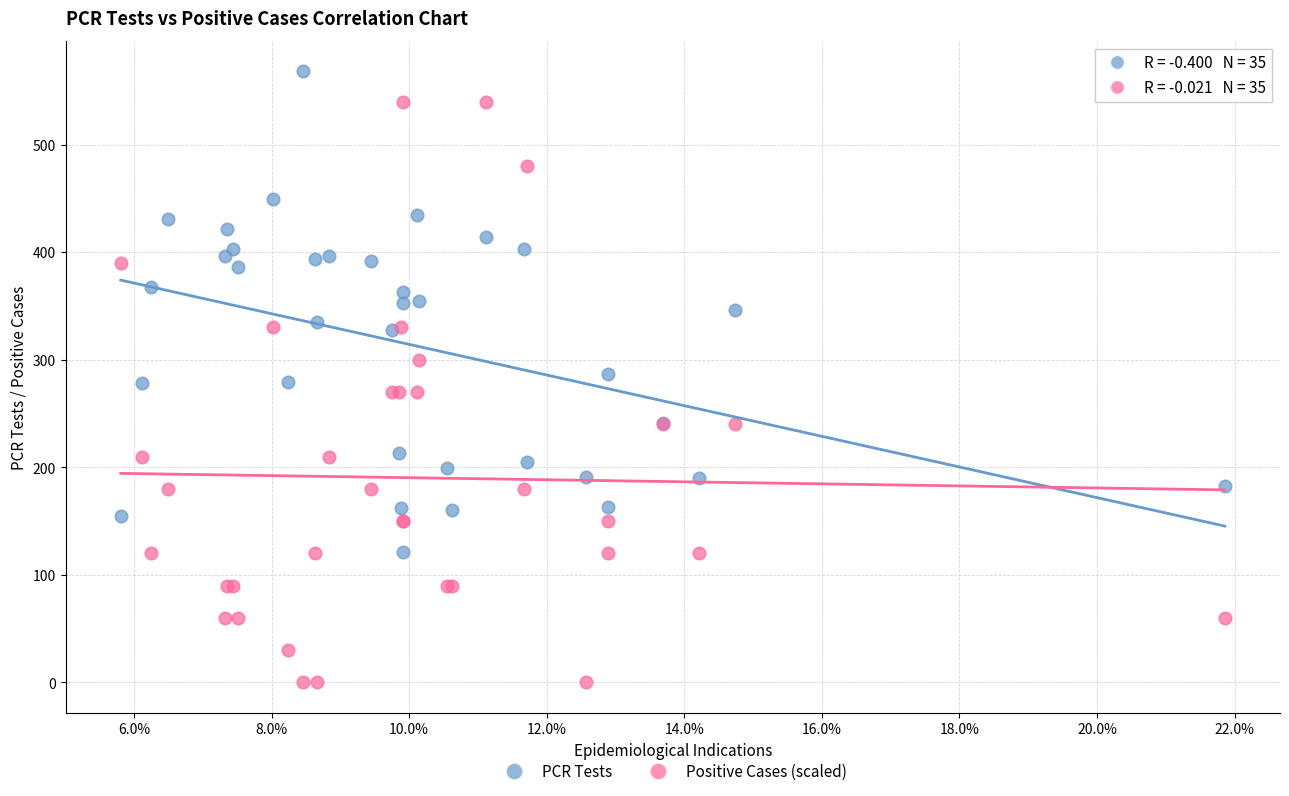

Which series reaches the maximum Y coordinate?

PCR Tests